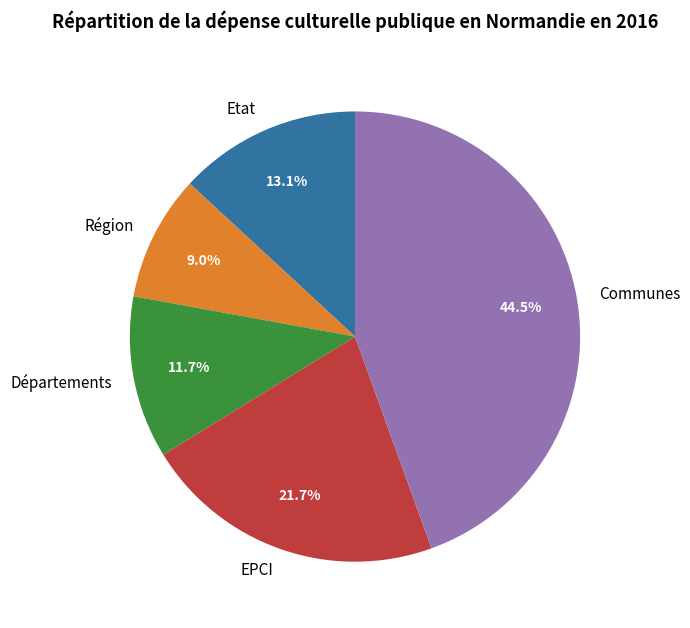

What percentage is the Région slice, to the nearest percent?

9%